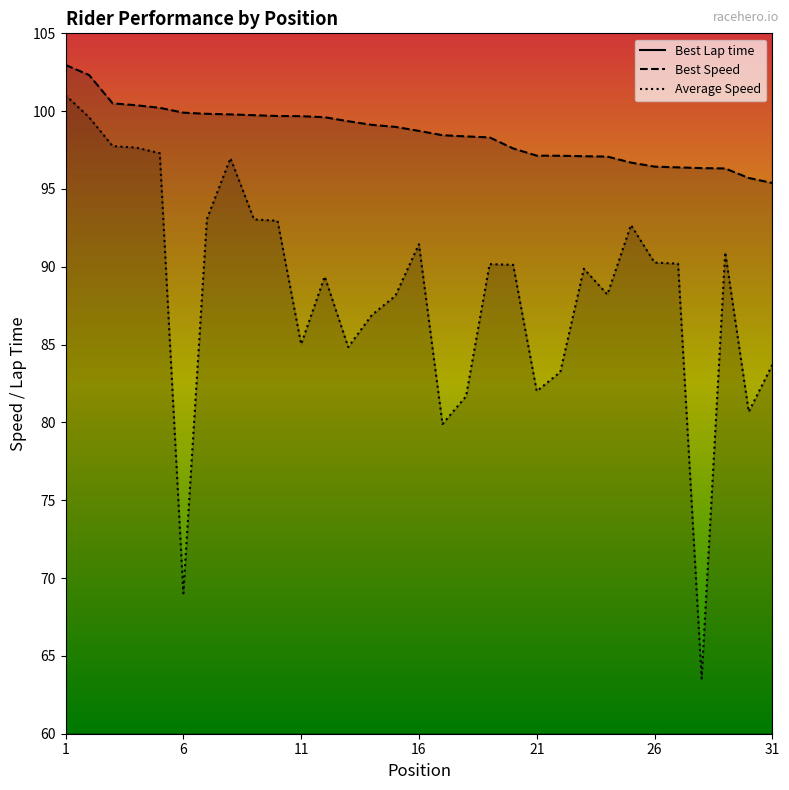

Reading right to left, what are all the values shown in this chart?

Best Lap time: 31=117.0	30=116.6	29=115.9	28=115.8	27=115.8	26=115.7	25=115.4	24=115.0	23=114.9	22=114.9	21=114.9	20=114.3	19=113.5	18=113.4	17=113.4	16=113.0	15=112.7	14=112.6	13=112.3	12=112.0	11=112.0	10=111.9	9=111.9	8=111.8	7=111.8	6=111.7	5=111.4	4=111.2	3=111.0	2=109.1	1=108.4
Best Speed: 31=95.4	30=95.7	29=96.3	28=96.3	27=96.4	26=96.4	25=96.7	24=97.1	23=97.1	22=97.1	21=97.1	20=97.6	19=98.3	18=98.4	17=98.5	16=98.7	15=99.0	14=99.1	13=99.4	12=99.6	11=99.7	10=99.7	9=99.7	8=99.8	7=99.8	6=99.9	5=100.2	4=100.4	3=100.5	2=102.3	1=103.0
Average Speed: 31=83.7	30=80.7	29=90.9	28=63.6	27=90.2	26=90.3	25=92.7	24=88.2	23=89.9	22=83.2	21=82.0	20=90.1	19=90.2	18=81.7	17=79.9	16=91.4	15=88.1	14=86.9	13=84.8	12=89.4	11=85.0	10=93.0	9=93.0	8=97.0	7=93.1	6=69.0	5=97.3	4=97.7	3=97.8	2=99.6	1=101.0